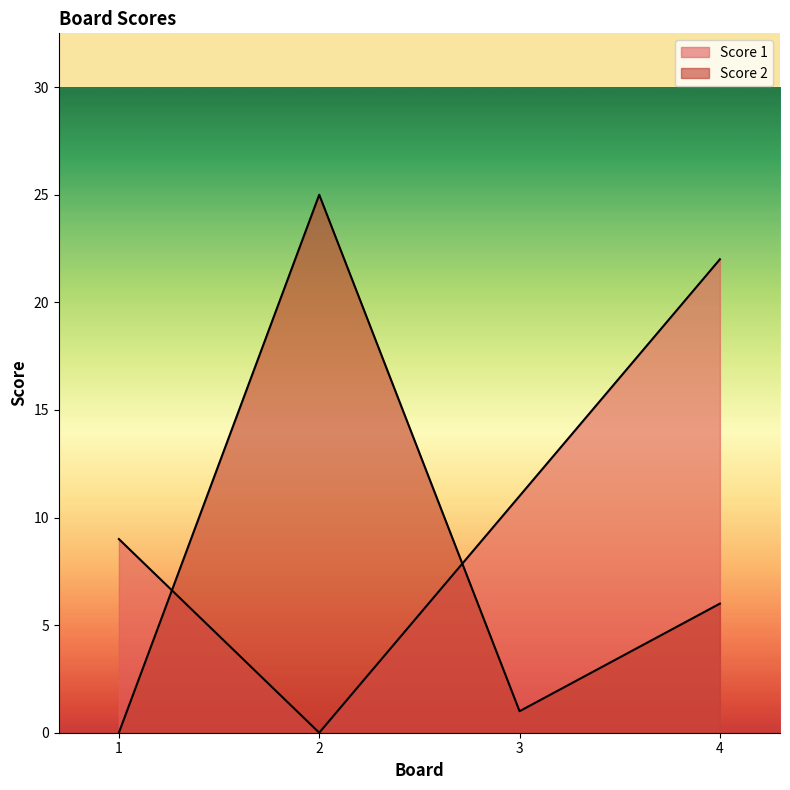

True or false: Score 2 has a value of 1 at 3.

True